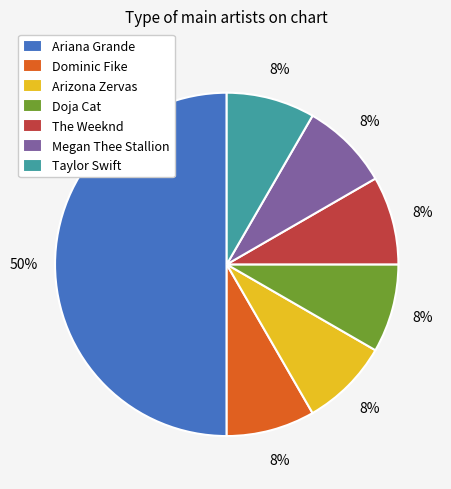

To the nearest percent, what portion does Doja Cat represent?

8%